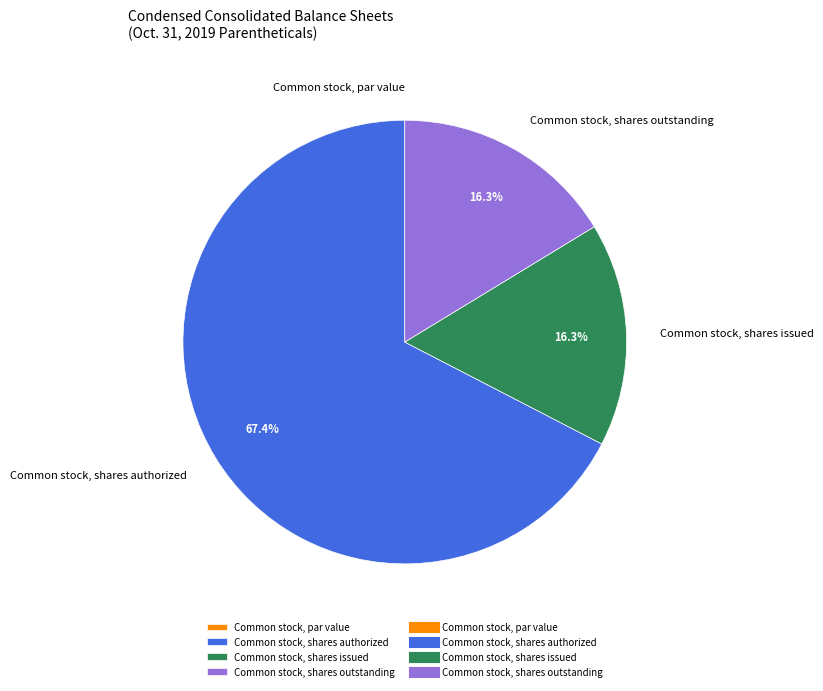

What is the ratio of the value at Common stock, shares issued to the value at Common stock, shares outstanding?

1.0